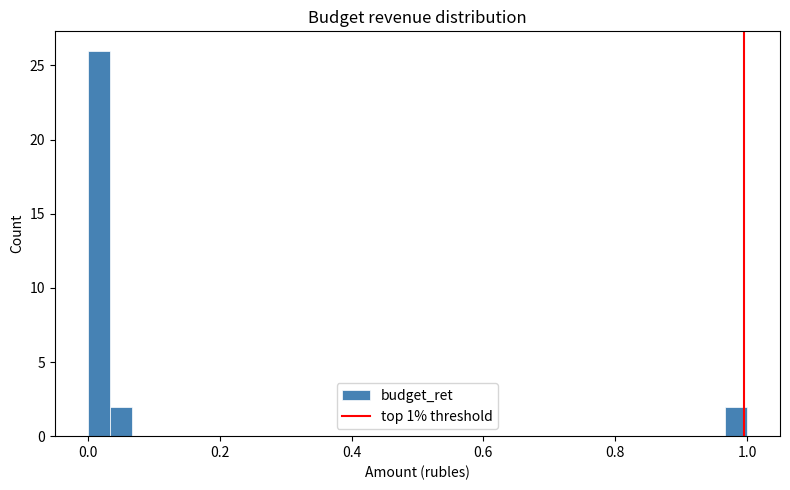

Read against the x-axis, roughly where is the centre of the tallest bar?

0.02